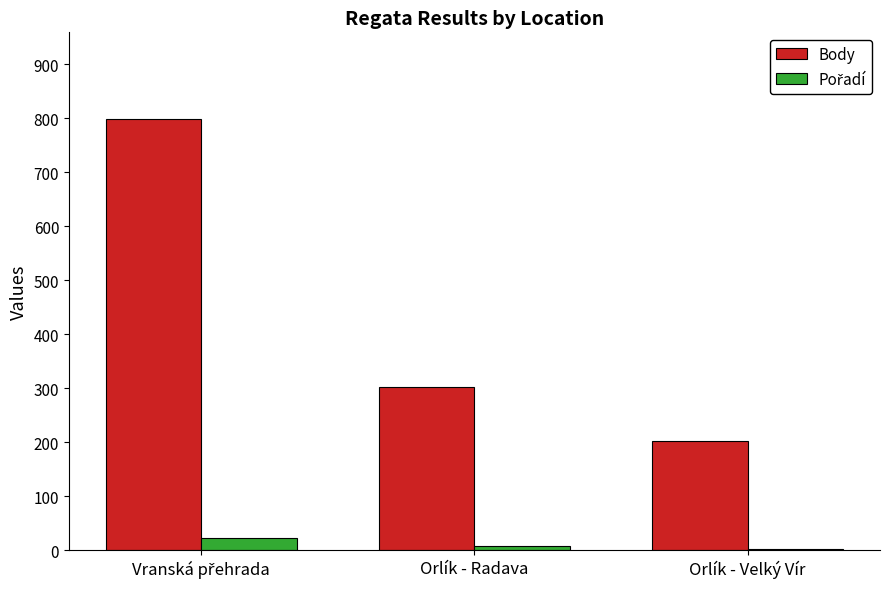

What is the maximum value shown in the chart?

799